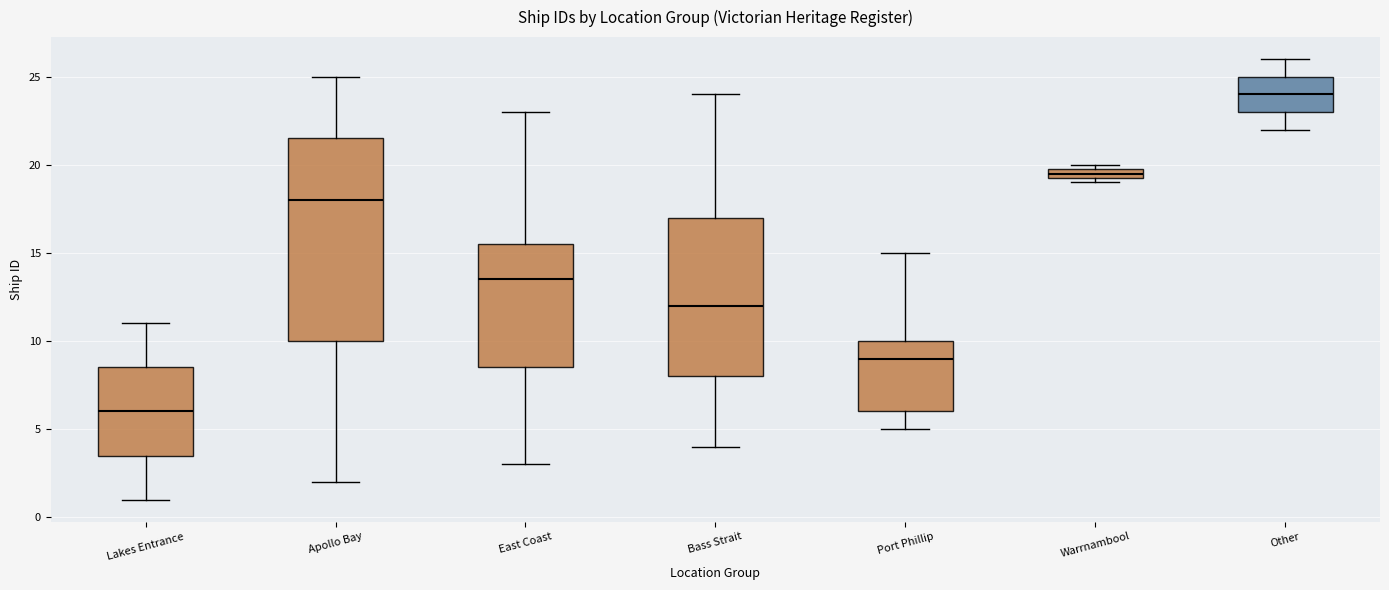

Which box has the highest median line?

Other